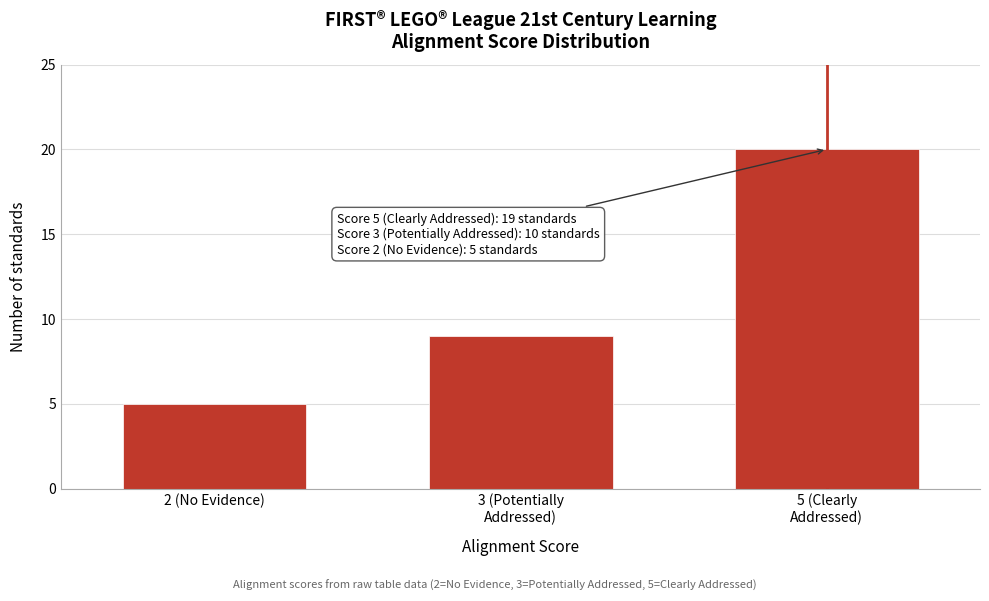

Reading left to right, what are all the values shown in this chart?

5	9	20